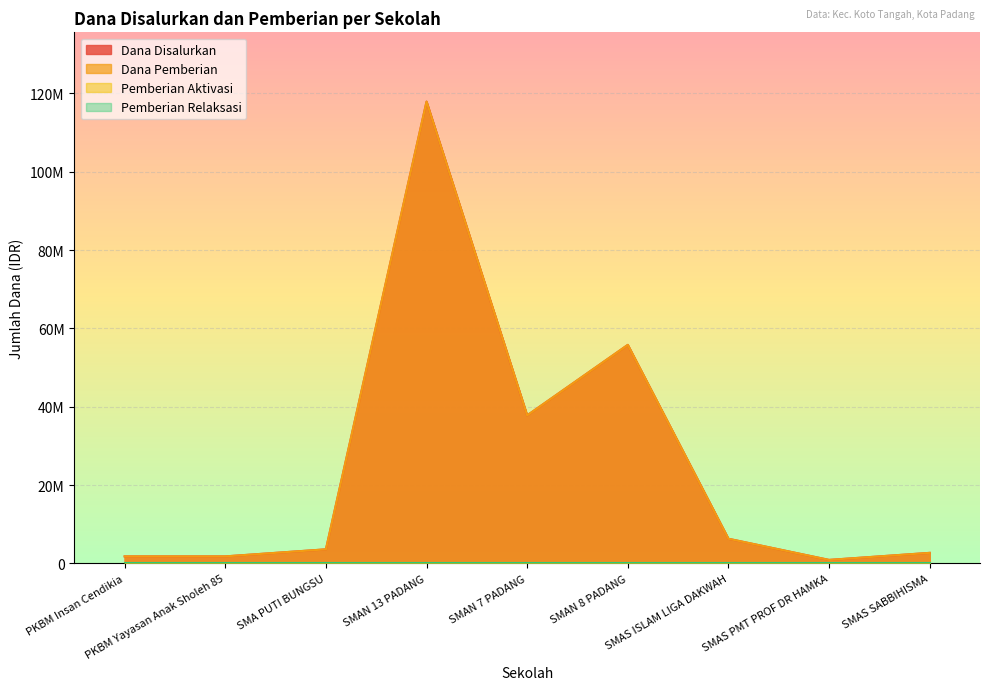

At which label does Dana Disalurkan first exceed 3600000?

SMAN 13 PADANG